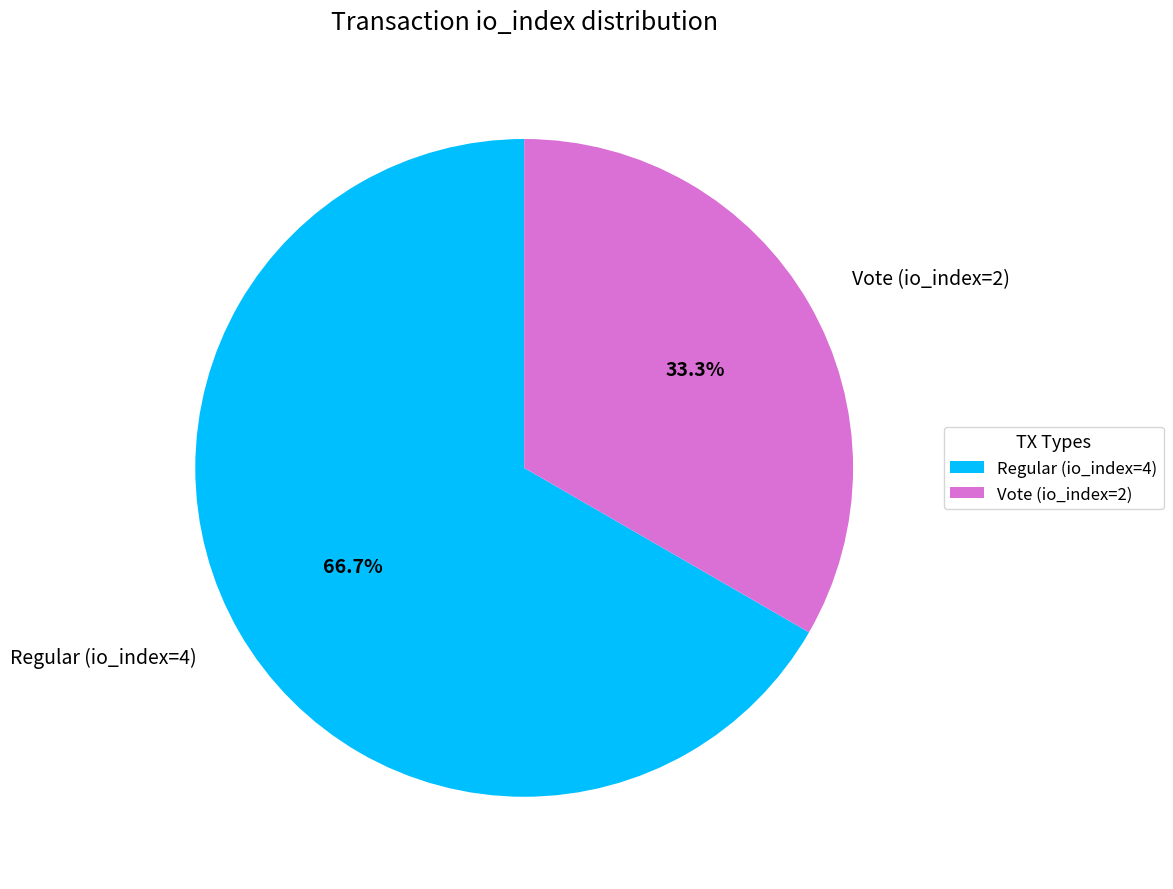

To the nearest percent, what portion does Regular (io_index=4) represent?

67%